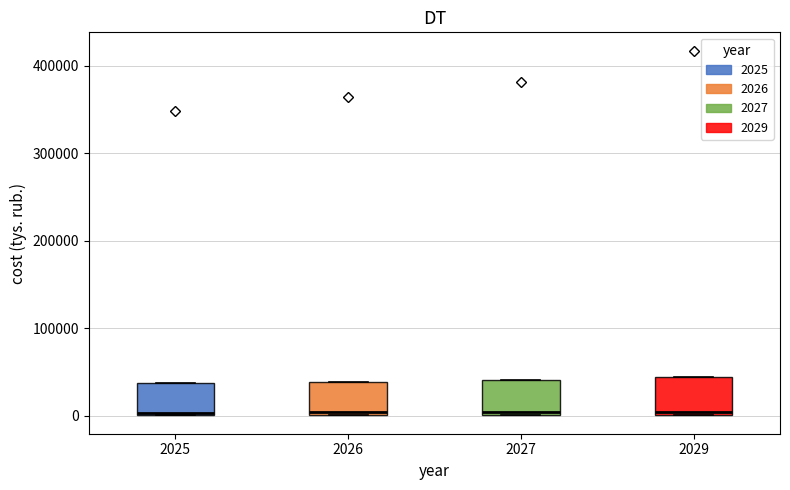

Reading left to right, transcribe this box plot: for each box, give where its median line is, the range the box spans, and where its two whiskers end, as read against the y-axis. The values are not printed on the chart, so give them approximately, as read against the axis.

2025: median 0 (just above the box's lower edge), box 0 to 40000, whiskers 0 to 40000
2026: median 0 (just above the box's lower edge), box 0 to 40000, whiskers 0 to 40000
2027: median 0 (just above the box's lower edge), box 0 to 40000, whiskers 0 to 40000
2029: median 0 (just above the box's lower edge), box 0 to 40000, whiskers 0 to 40000